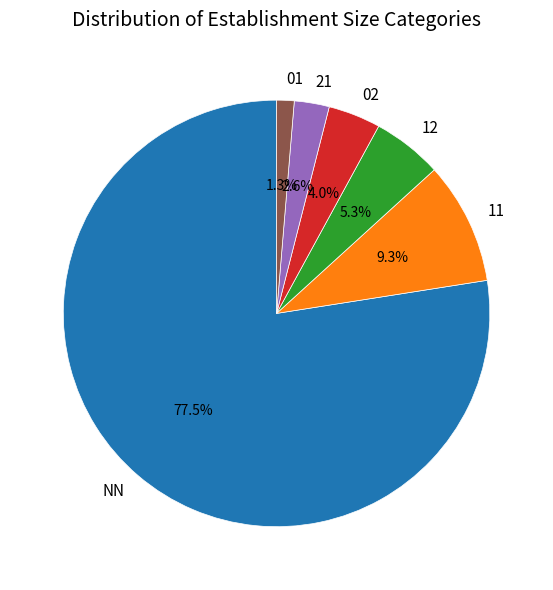

To the nearest percent, what portion does 01 represent?

1%